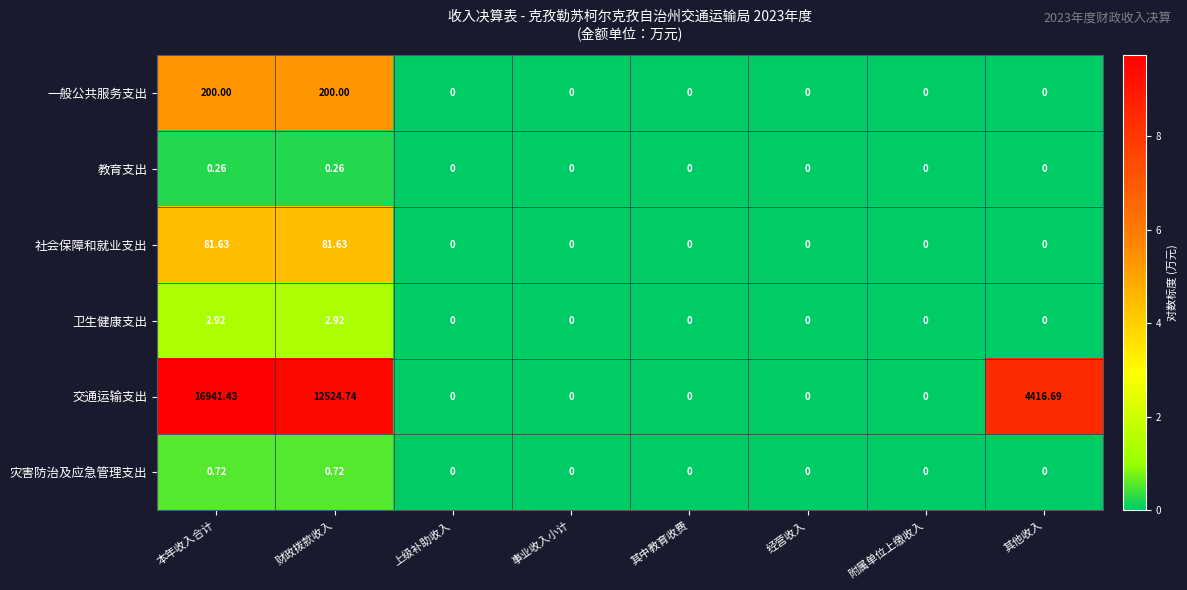

Which series has the widest spread of values?

交通运输支出